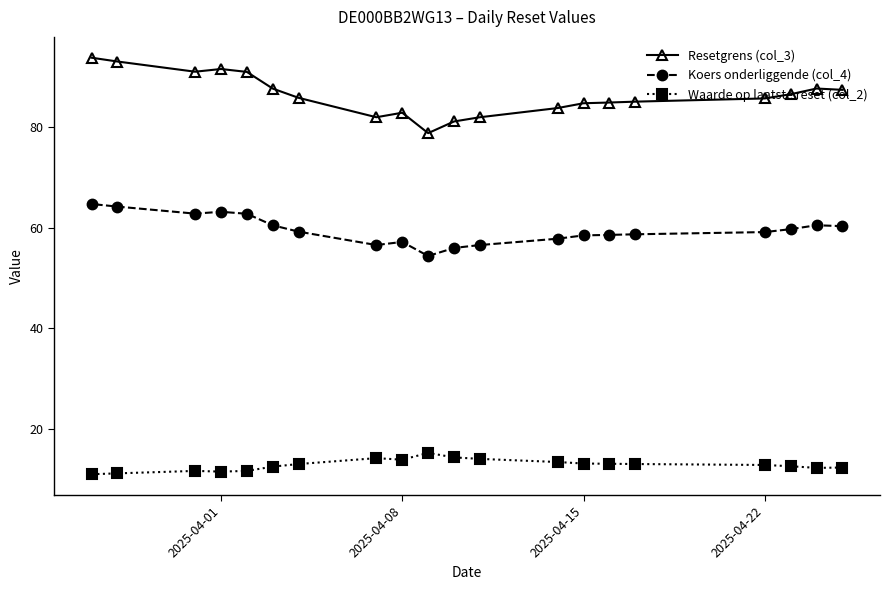

True or false: Resetgrens (col_3) and Koers onderliggende (col_4) cross at least once.

False